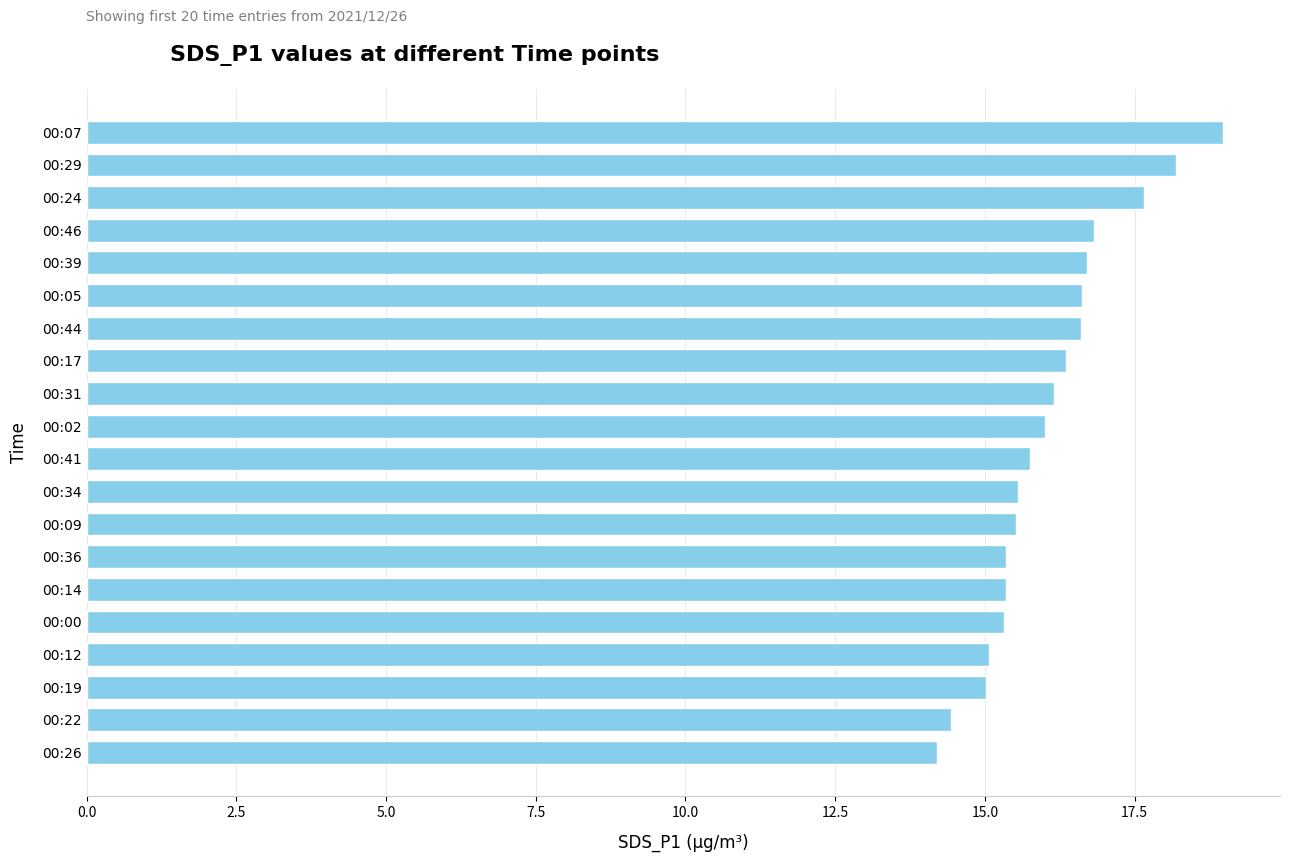

The chart shows a value of 6.9 at 00:26. True or false?

False